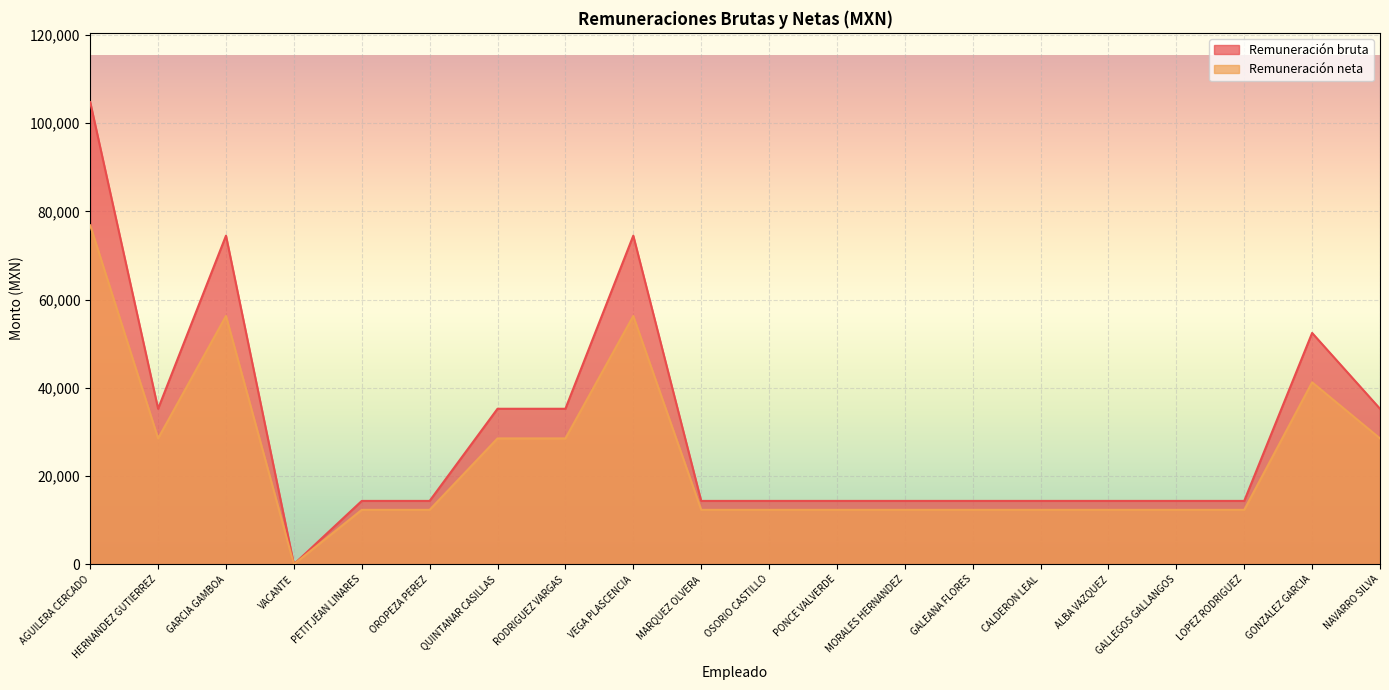

What is the sum of all Remuneración bruta values?

605086.0